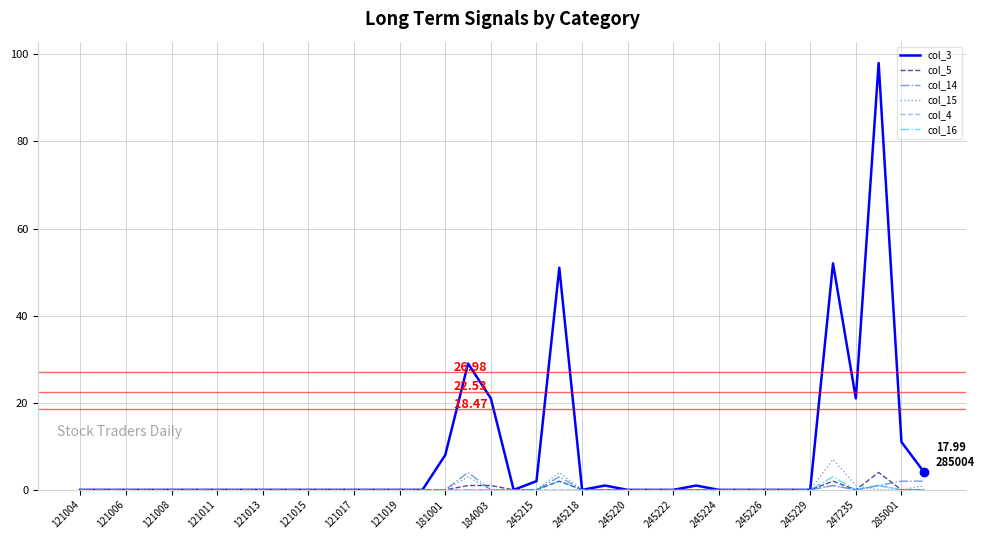

At how many categories does at least one series exceed 32?

3